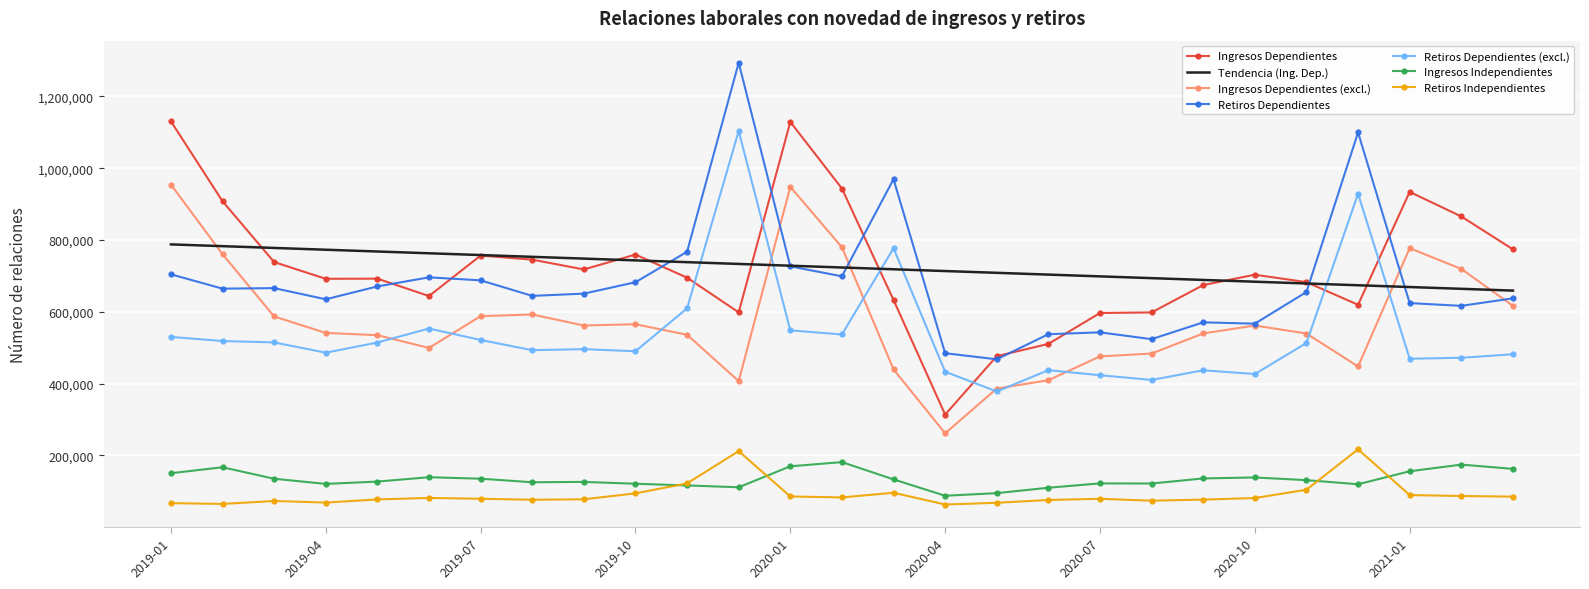

What is the minimum value for Ingresos Dependientes?

313909.0